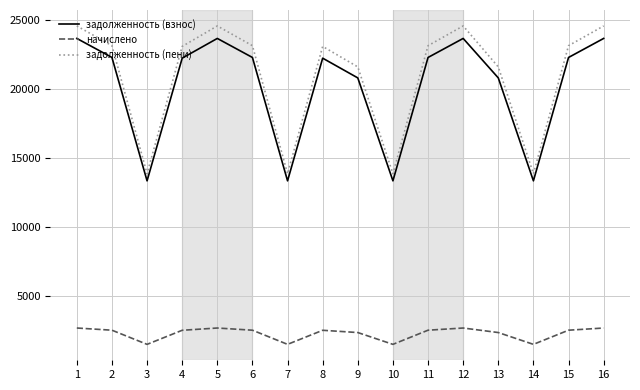

Which series has the widest spread of values?

задолженность (пени)